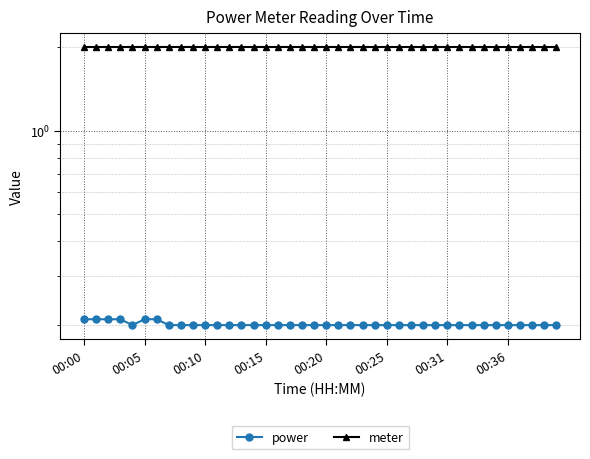

True or false: meter and power cross at least once.

False